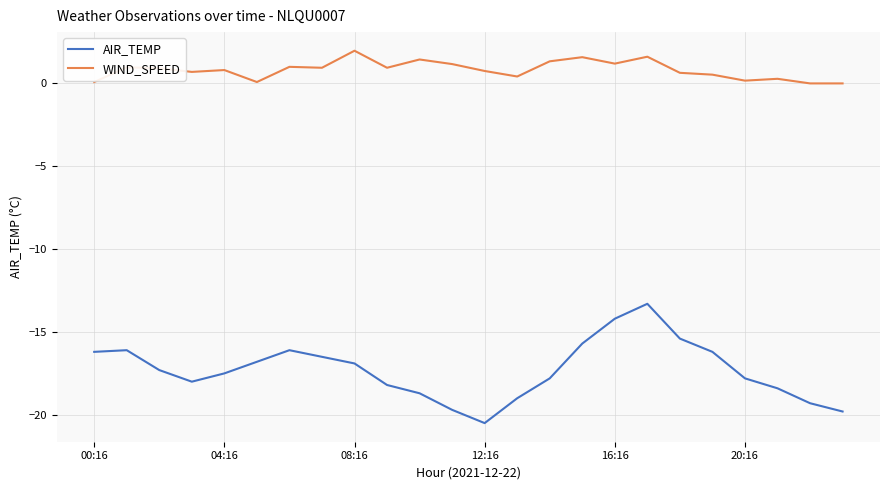

Which series has the largest total across all categories?

WIND_SPEED